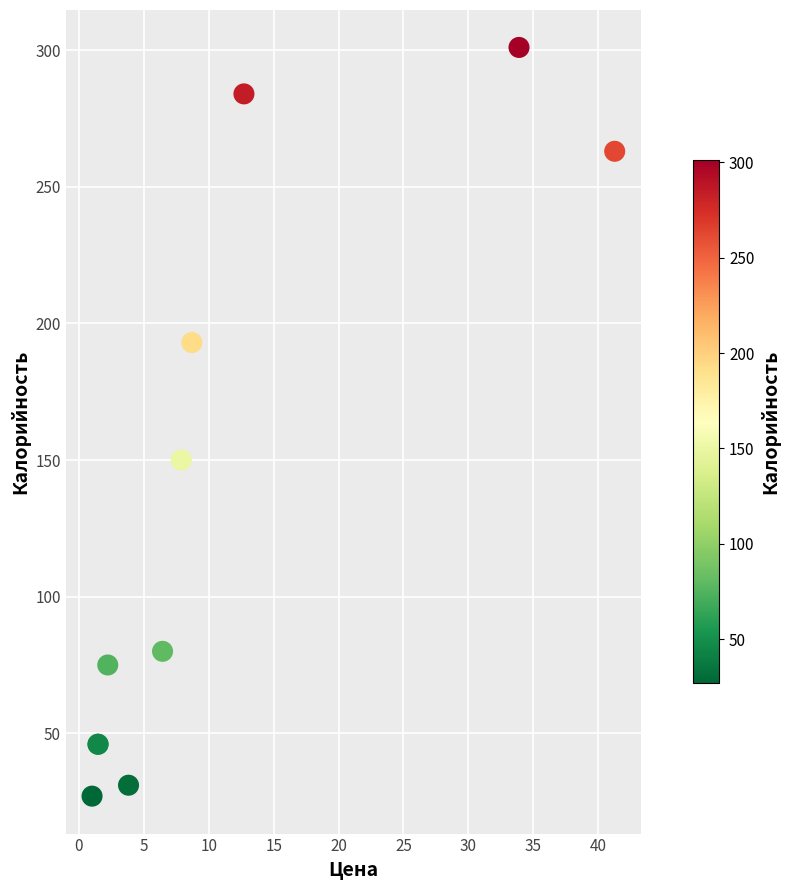

What Y value in the scatter plot is closest to 164?

150